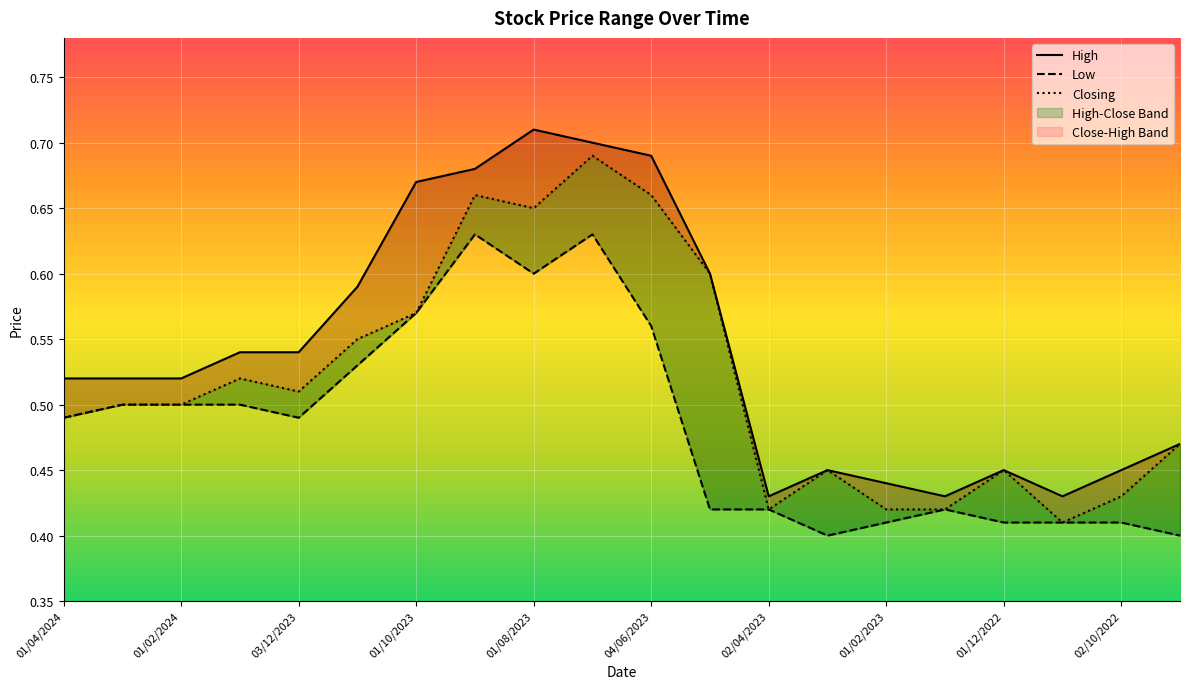

At how many categories does at least one series exceed 0?

20